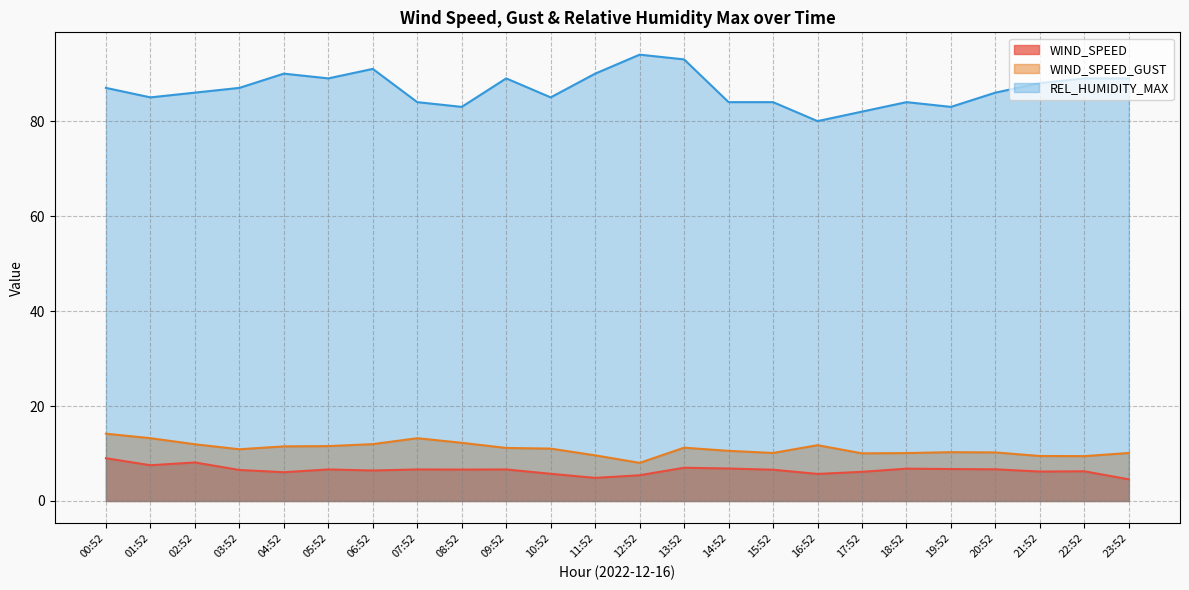

Is the value of WIND_SPEED at 21:52 greater than the value of REL_HUMIDITY_MAX at 17:52?

No